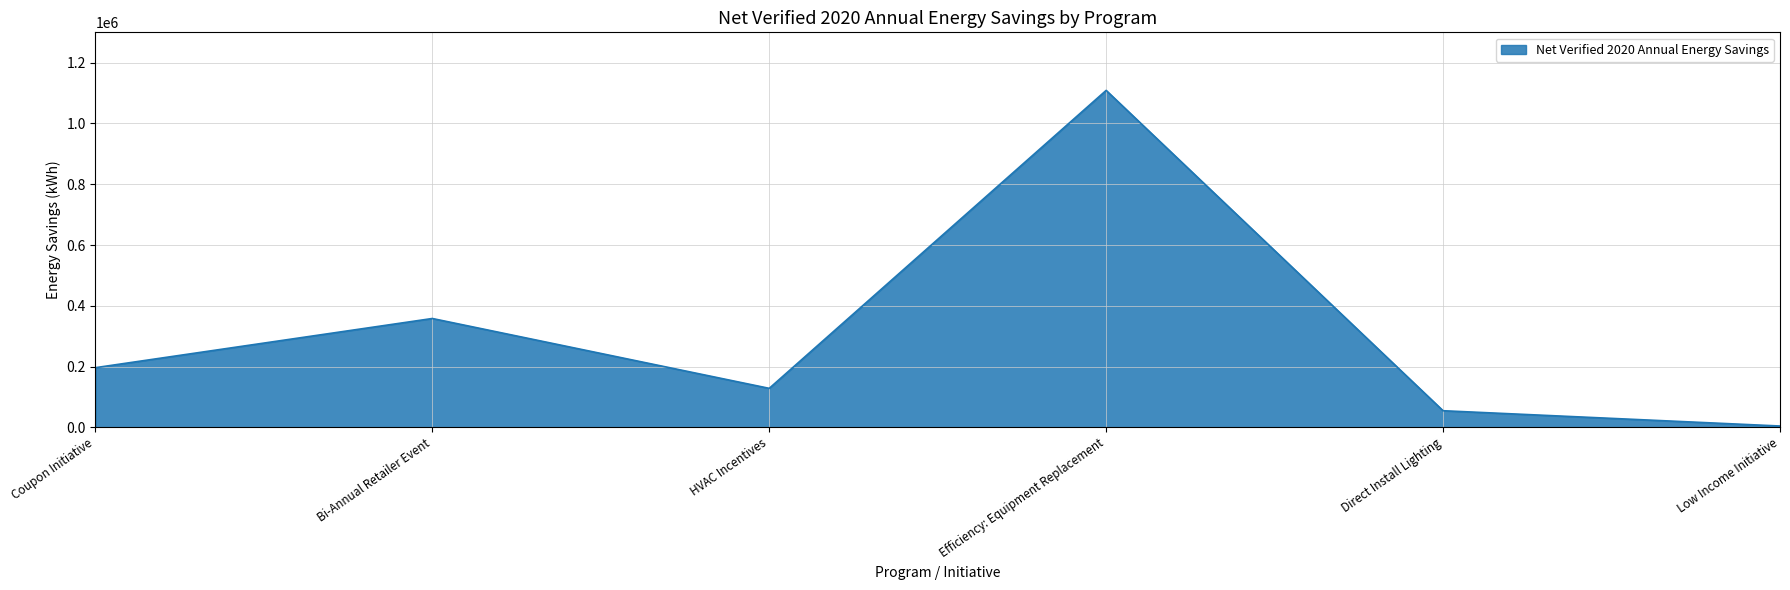

What is the minimum value shown in the chart?

4211